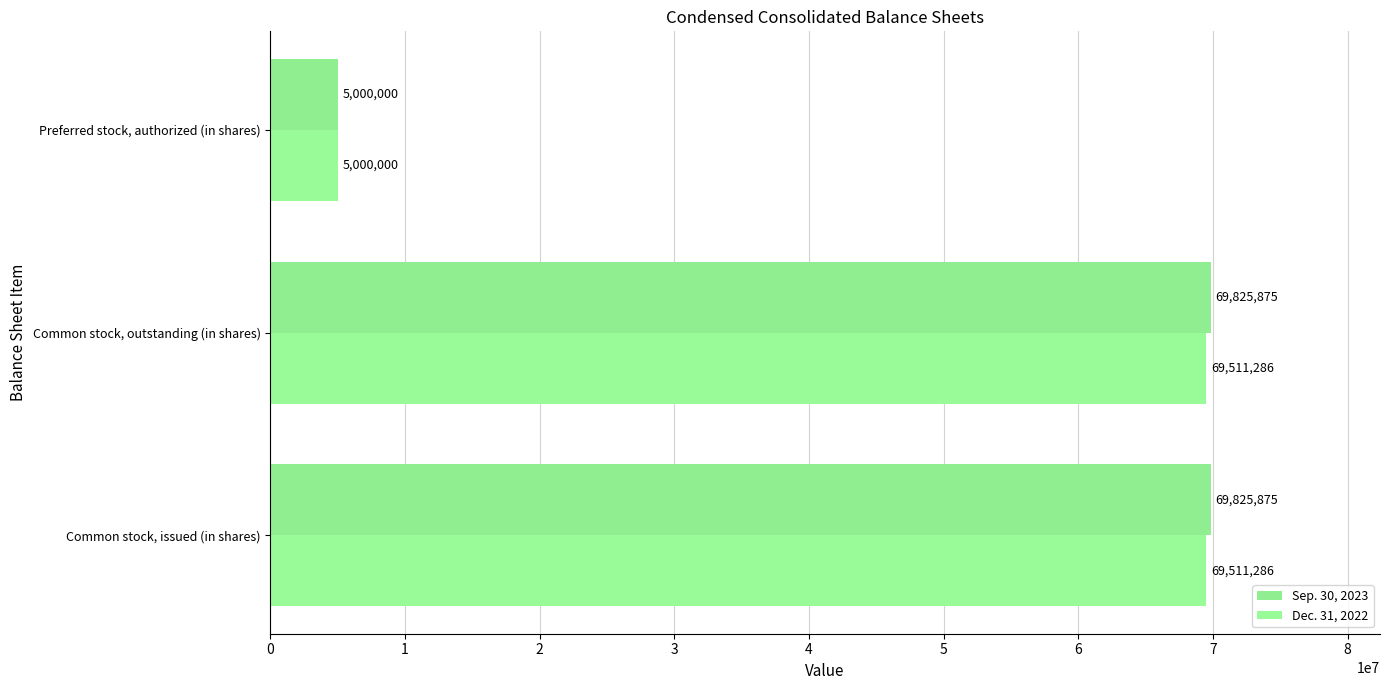

What are all the series names shown in the legend?

Sep. 30, 2023, Dec. 31, 2022